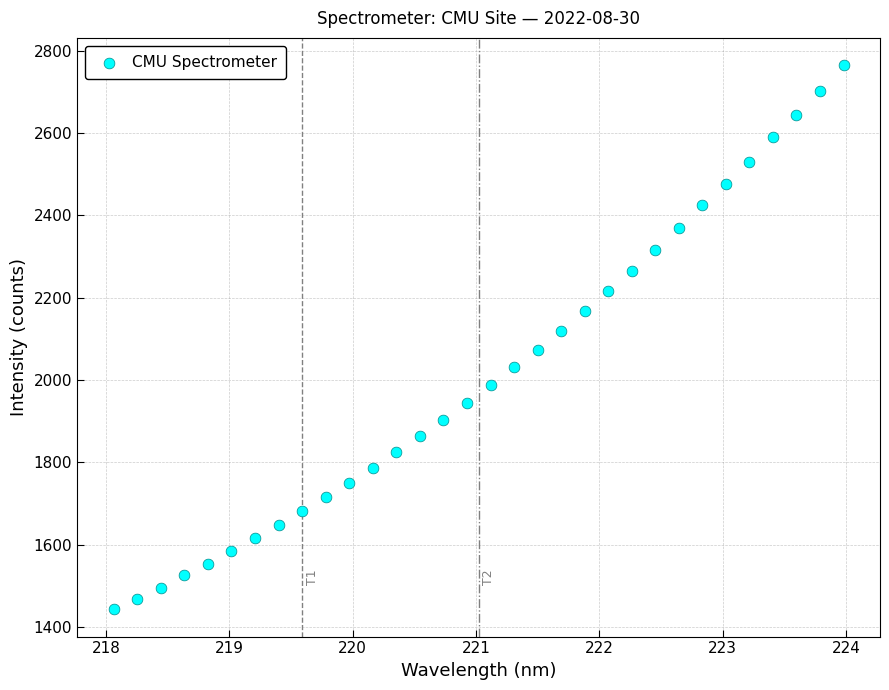

What is the range of X values (max minus min)?

5.9